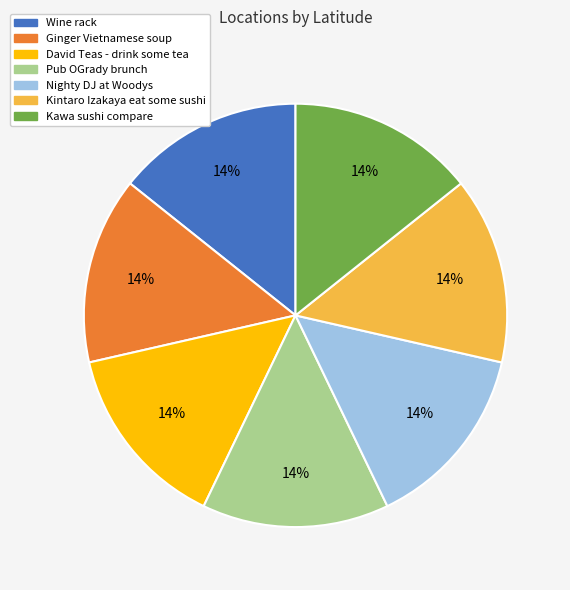

To the nearest percent, what percentage of the pie is Nighty DJ at Woodys?

14%